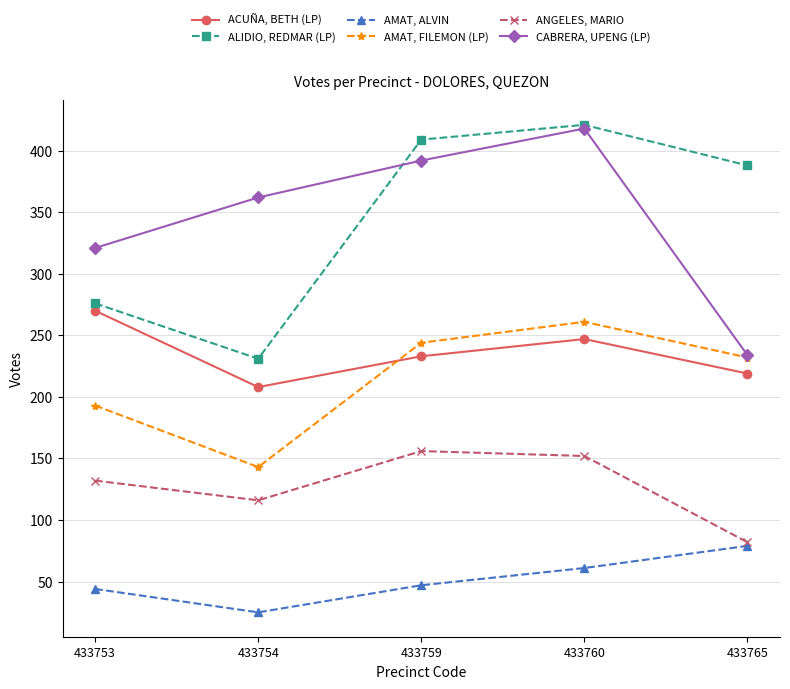

Read the ACUÑA, BETH (LP) value at 433765.

219